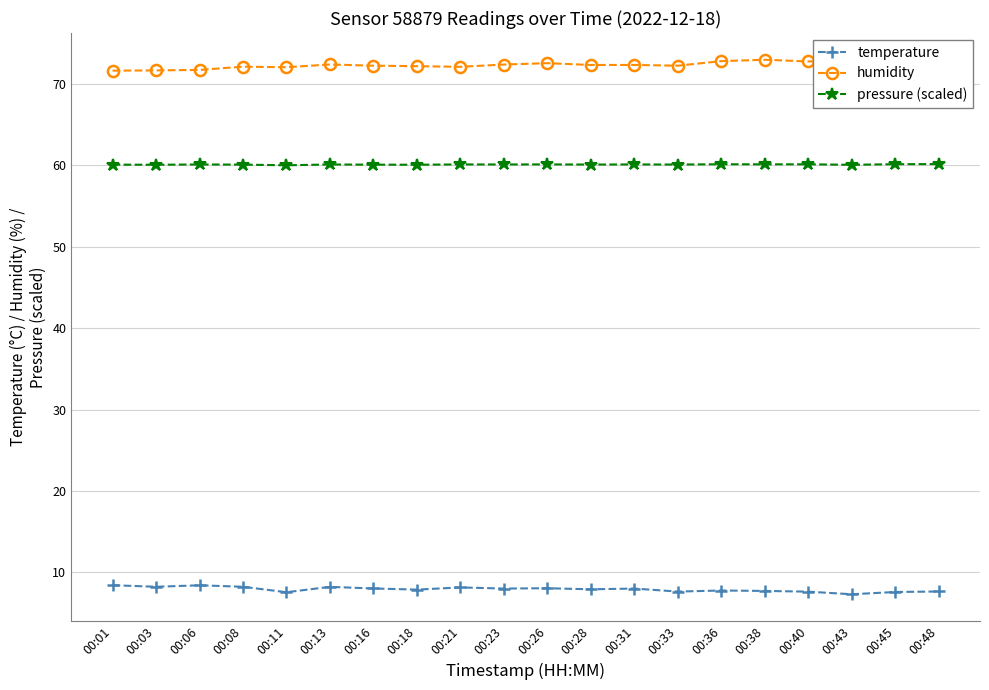

Count the number of categories in the chart.

20